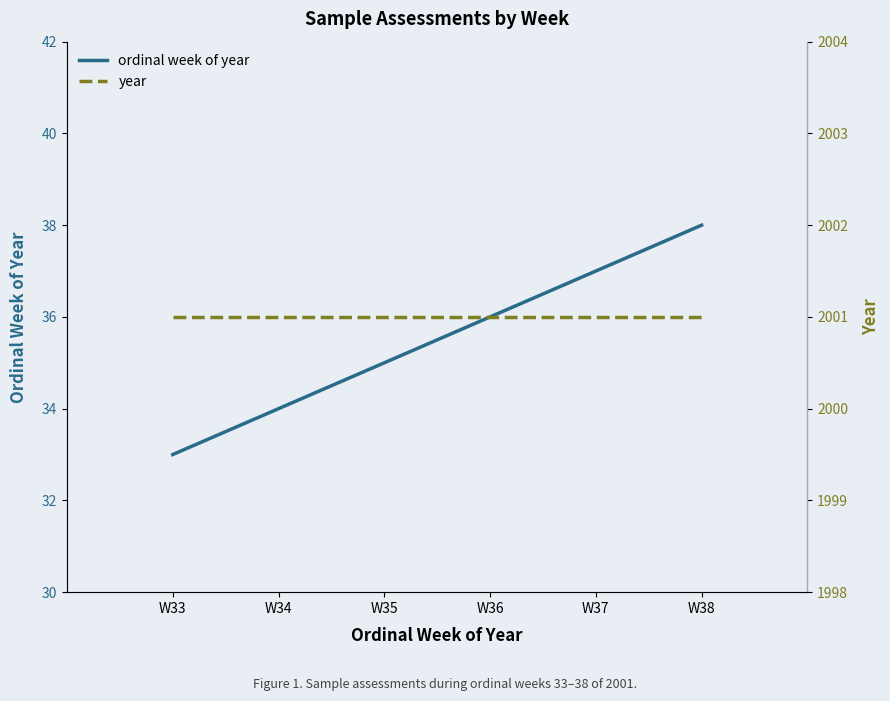

How many data points in ordinal week of year are less than 36?

3